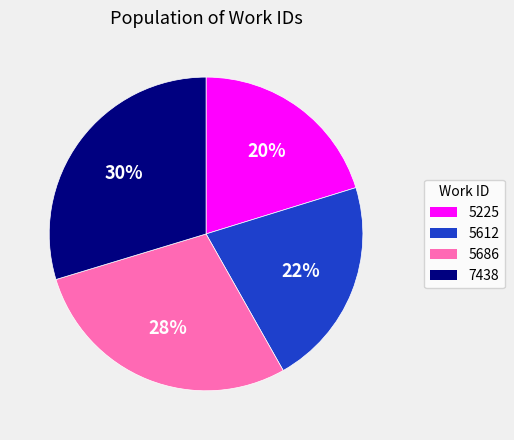

To the nearest percent, what percentage of the pie is 5225?

20%